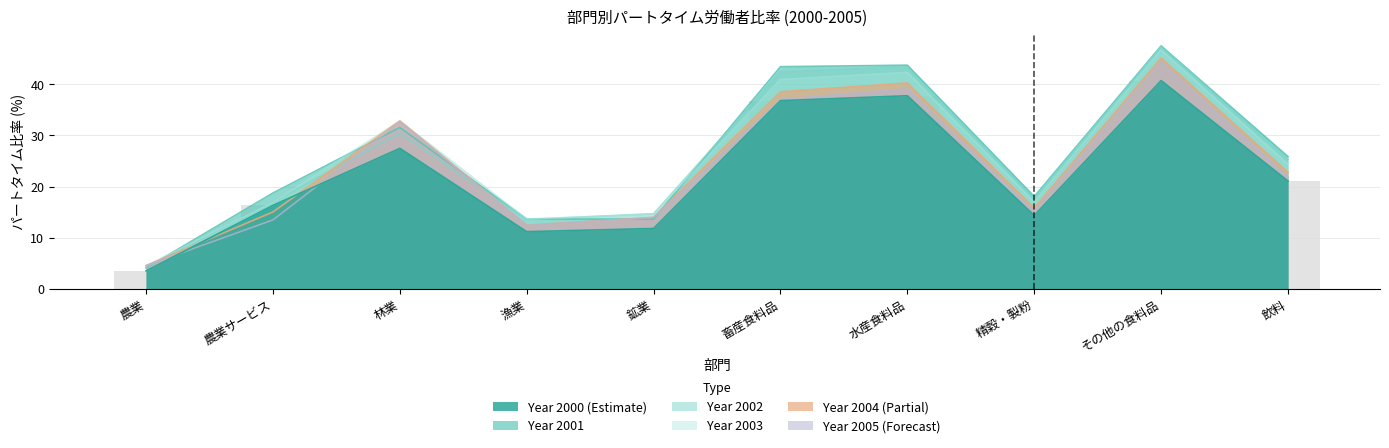

The value of 2001 at 林業 is 12.0. True or false?

False